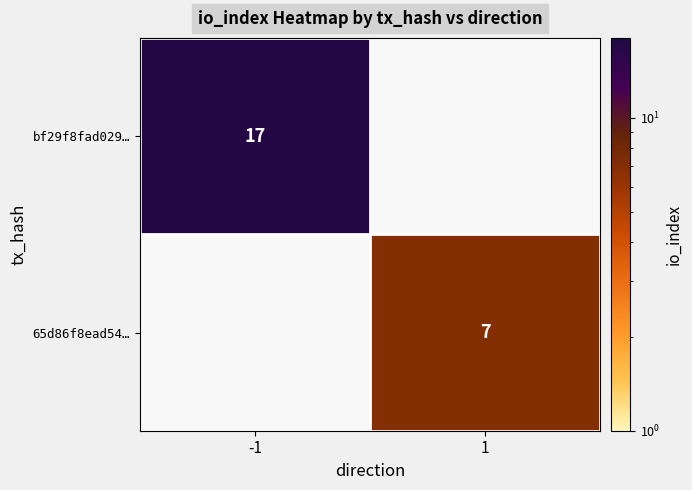

Is it true that bf29f8fad029… equals 9 at -1?

False